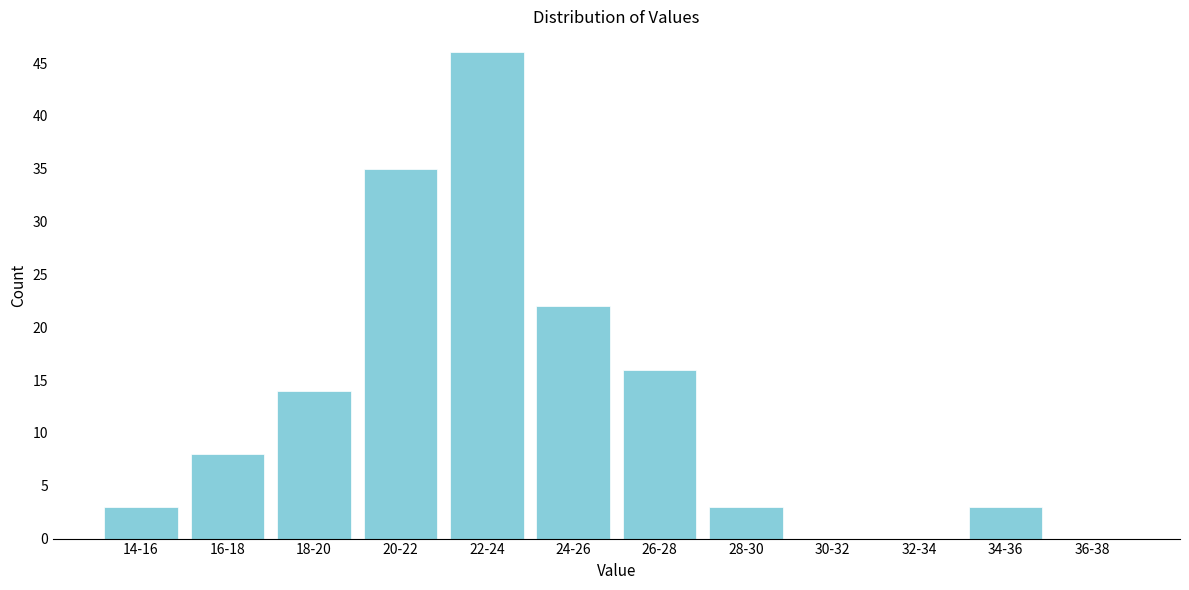

Reading left to right, what are all the values shown in this chart?

14-16=3	16-18=8	18-20=14	20-22=35	22-24=46	24-26=22	26-28=16	28-30=3	30-32=0	32-34=0	34-36=3	36-38=0